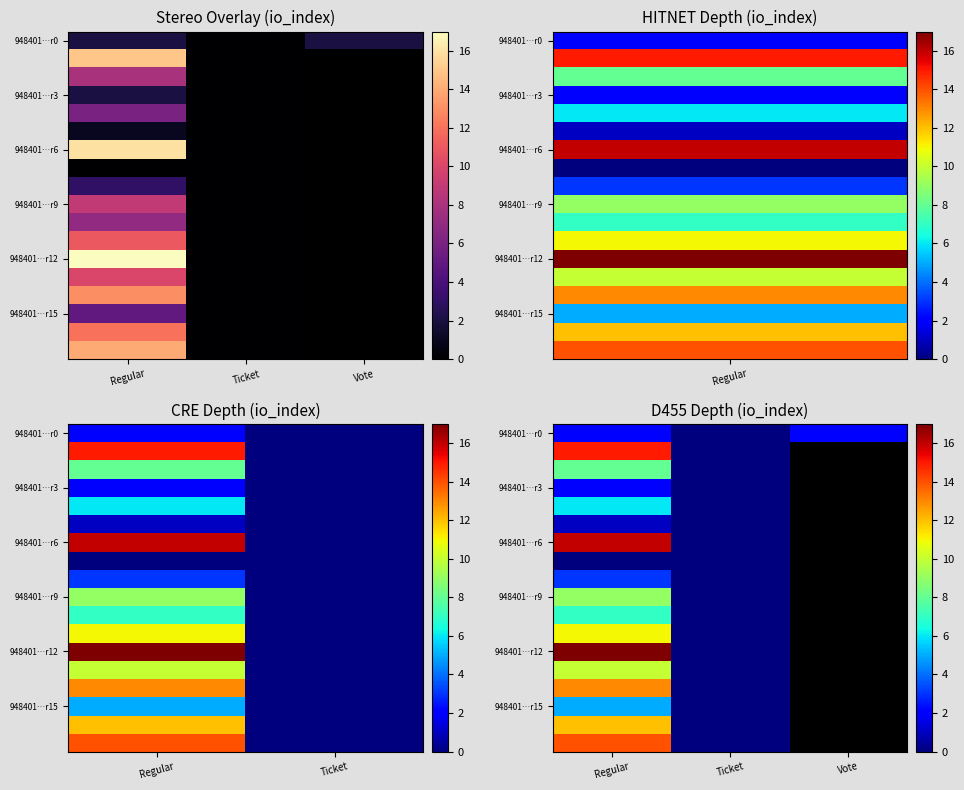

How many categories are shown in the chart?

3